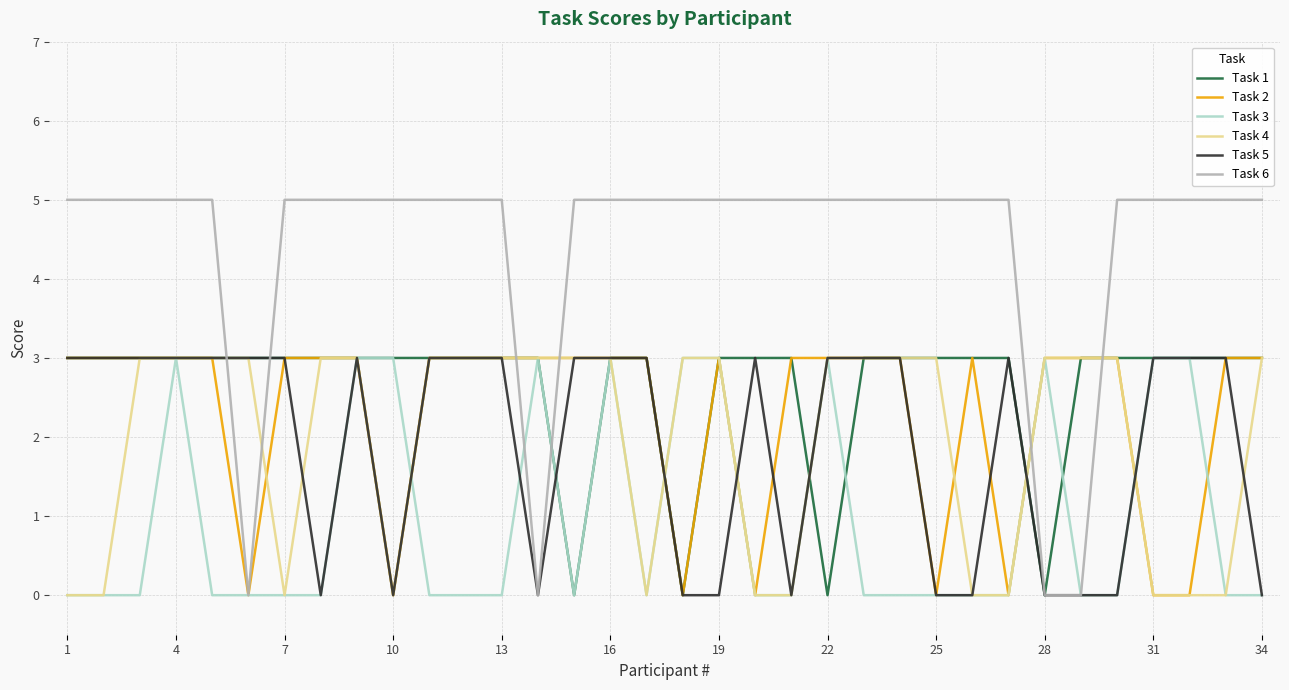

How many times do Task 6 and Task 4 cross each other?

6